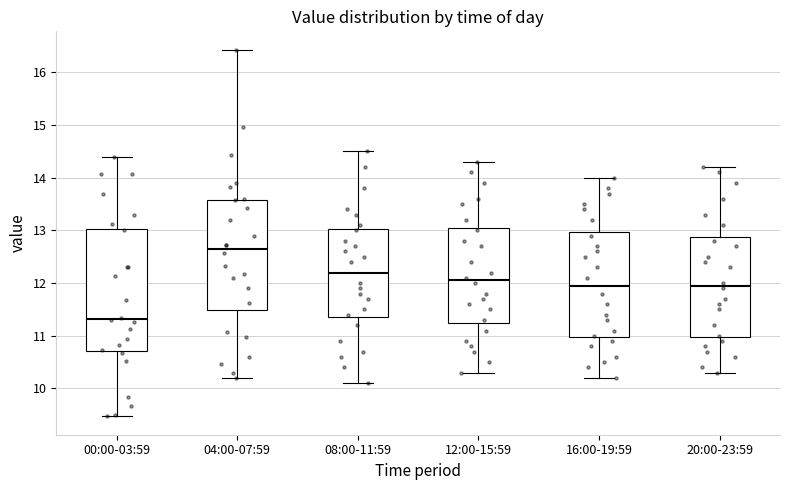

Which box has the lowest median line?

00:00-03:59